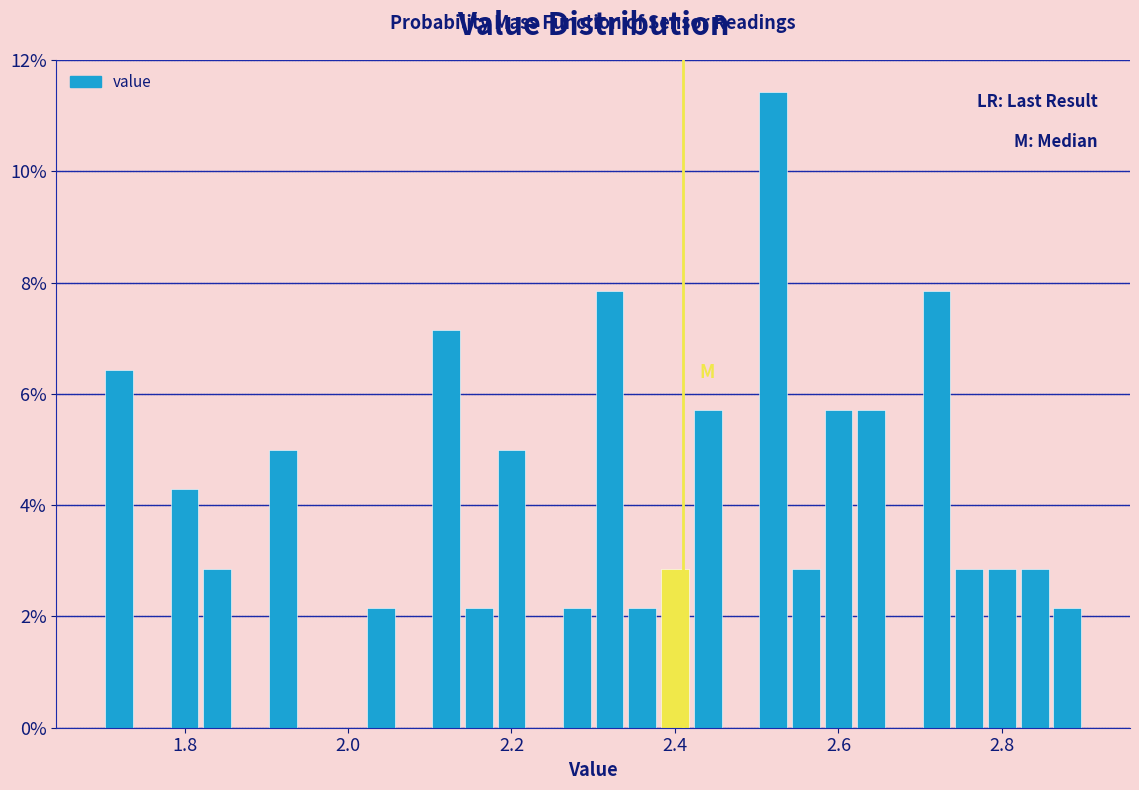

Around what value on the x-axis is the tallest bar? Give the approximate position of its centre, as read against the axis.

2.52